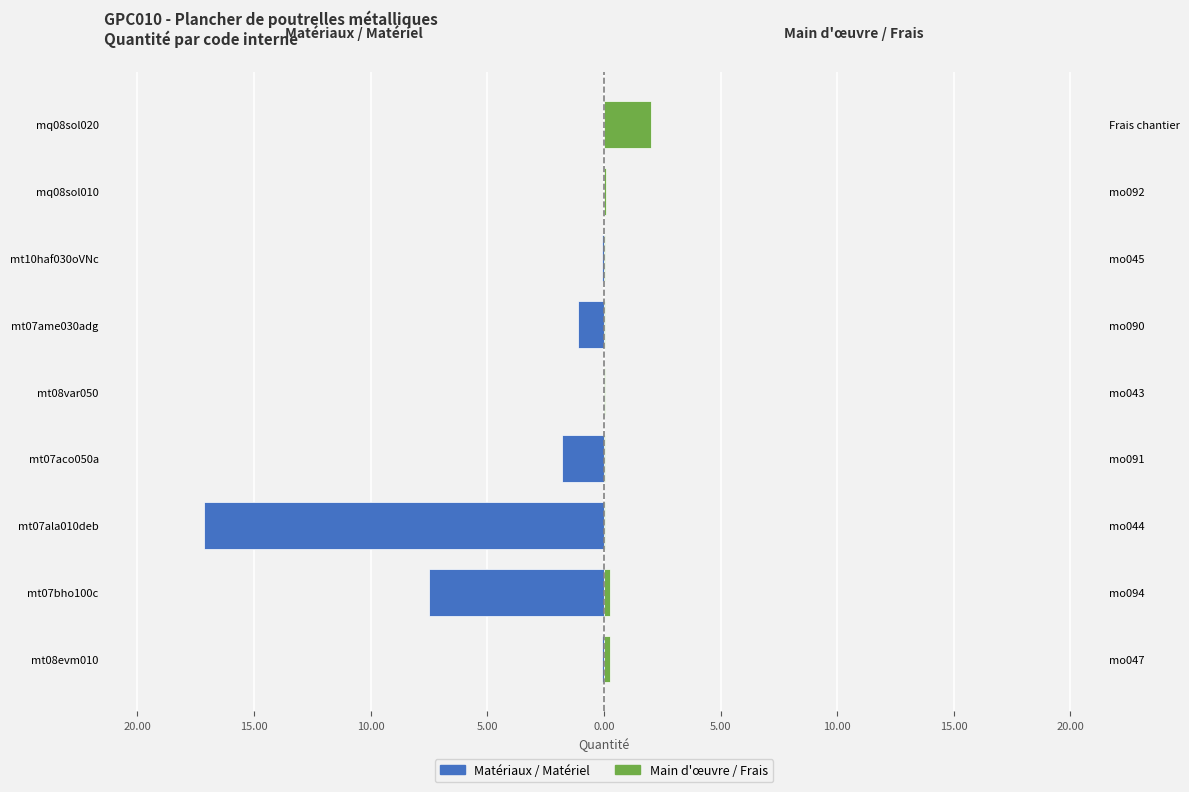

Is the value of Main d'œuvre / Frais at mt07ala010deb greater than the value of Matériaux / Matériel at mt07bho100c?

Yes